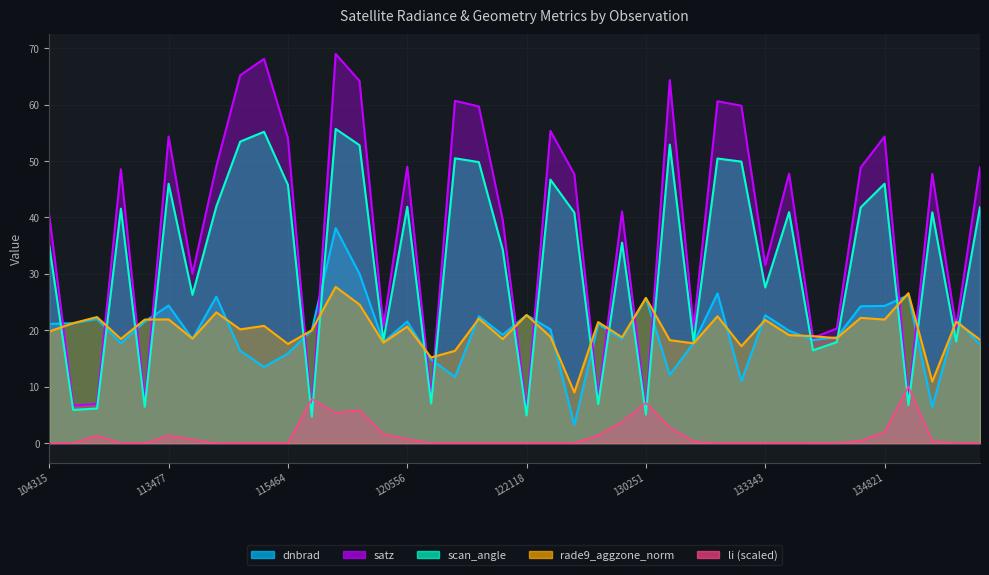

How many values in the dnbrad series exceed 20?

21